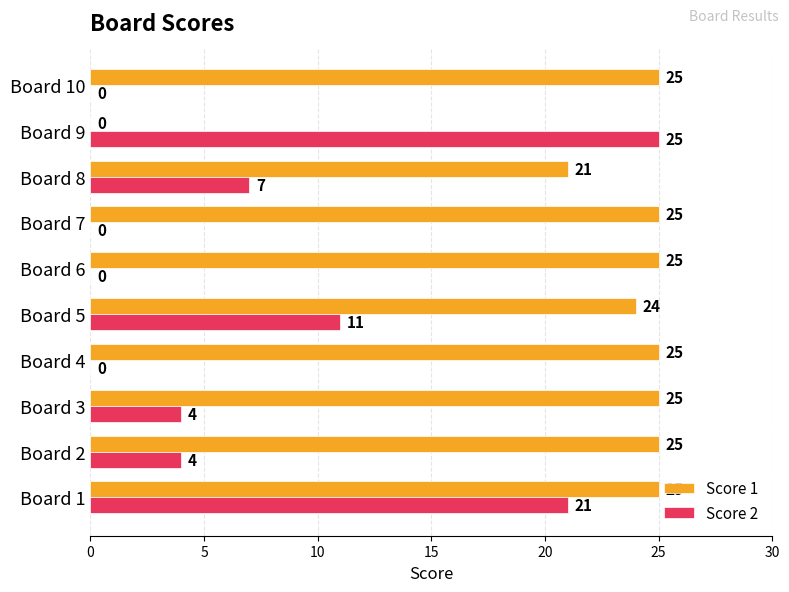

Is it true that Score 1 equals 37 at Board 1?

False